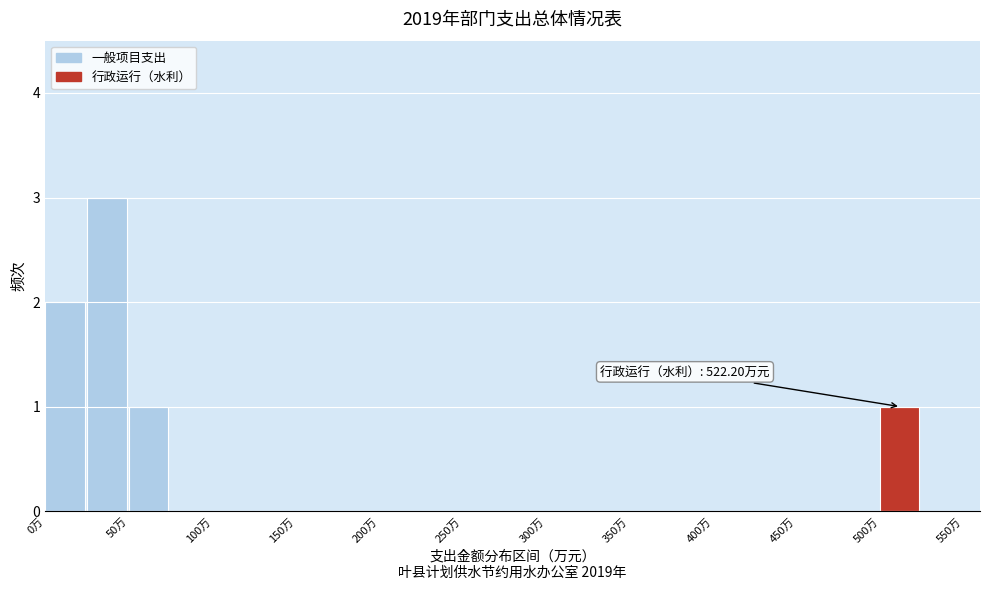

Over which range of the x-axis is the bar tallest?

25 to 50